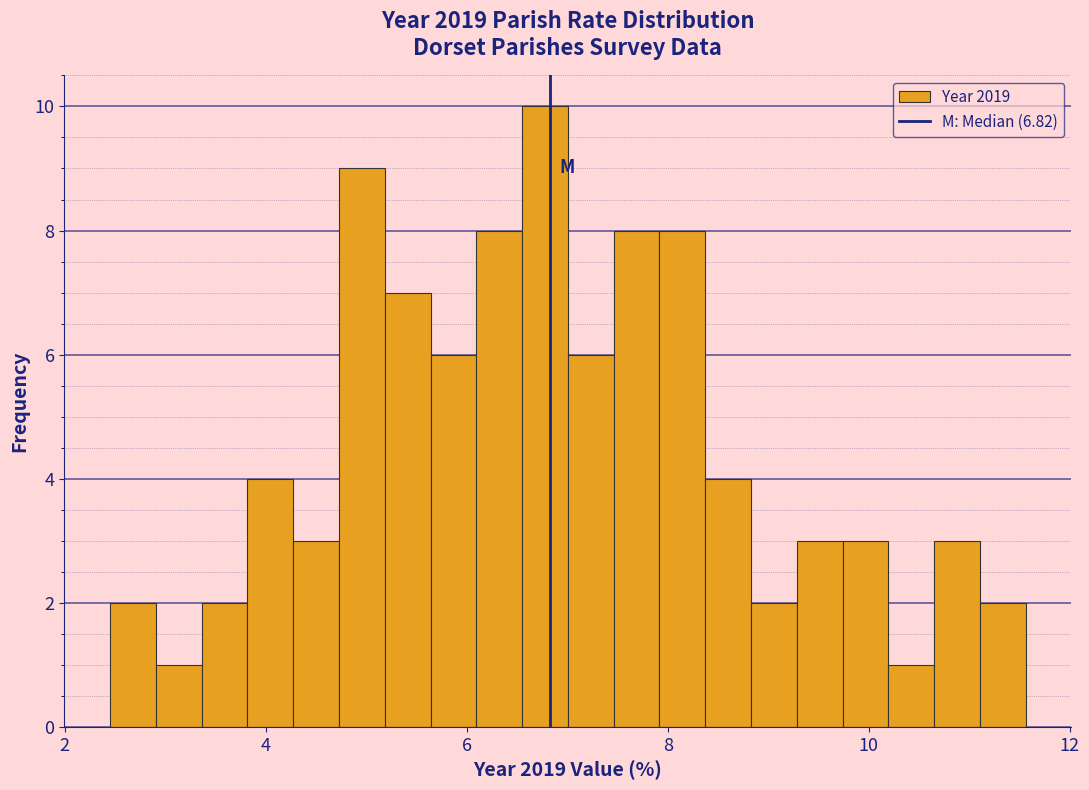

Read against the x-axis, roughly where is the centre of the tallest bar?

6.8